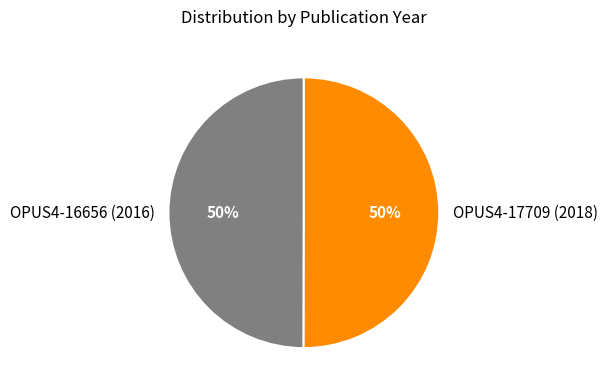

True or false: OPUS4-16656 (2016) accounts for 37% of the total.

False